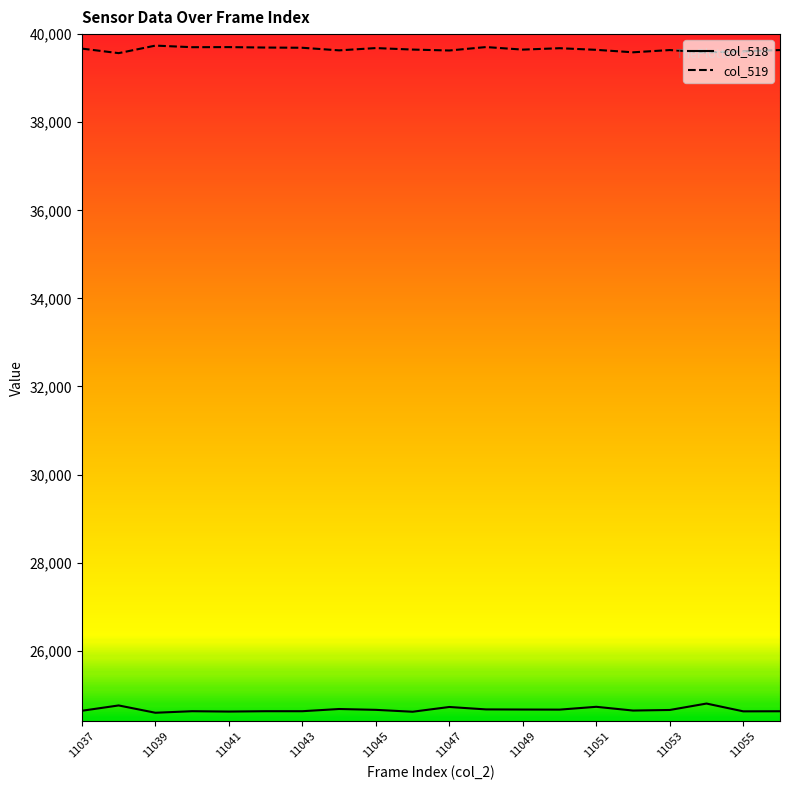

What is the maximum value shown in the chart?

39739